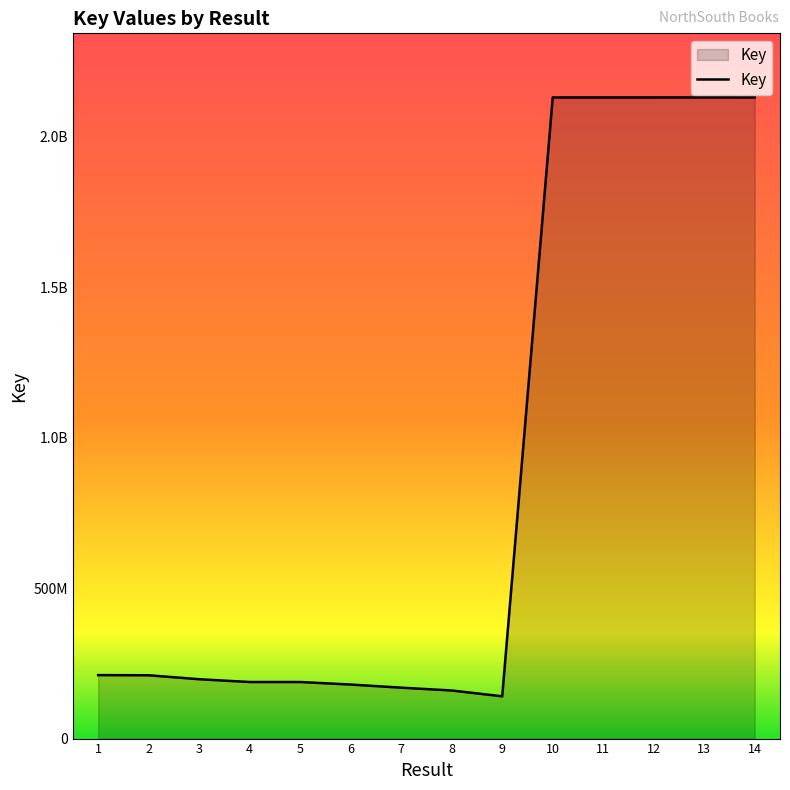

Does the chart display data point markers on the line(s)?

No